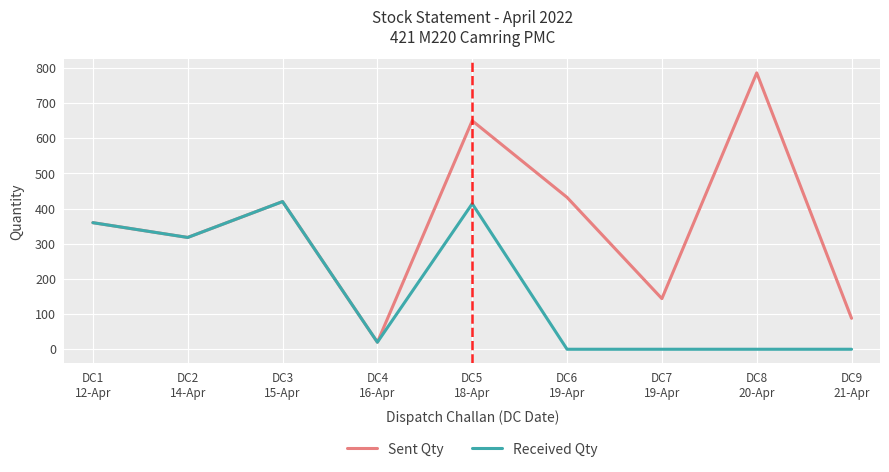

Reading right to left, transcribe all the data shown in this chart.

Sent Qty: DC9
21-Apr=88	DC8
20-Apr=786	DC7
19-Apr=144	DC6
19-Apr=432	DC5
18-Apr=650	DC4
16-Apr=20	DC3
15-Apr=420	DC2
14-Apr=318	DC1
12-Apr=360
Received Qty: DC9
21-Apr=0	DC8
20-Apr=0	DC7
19-Apr=0	DC6
19-Apr=0	DC5
18-Apr=414	DC4
16-Apr=20	DC3
15-Apr=420	DC2
14-Apr=318	DC1
12-Apr=360